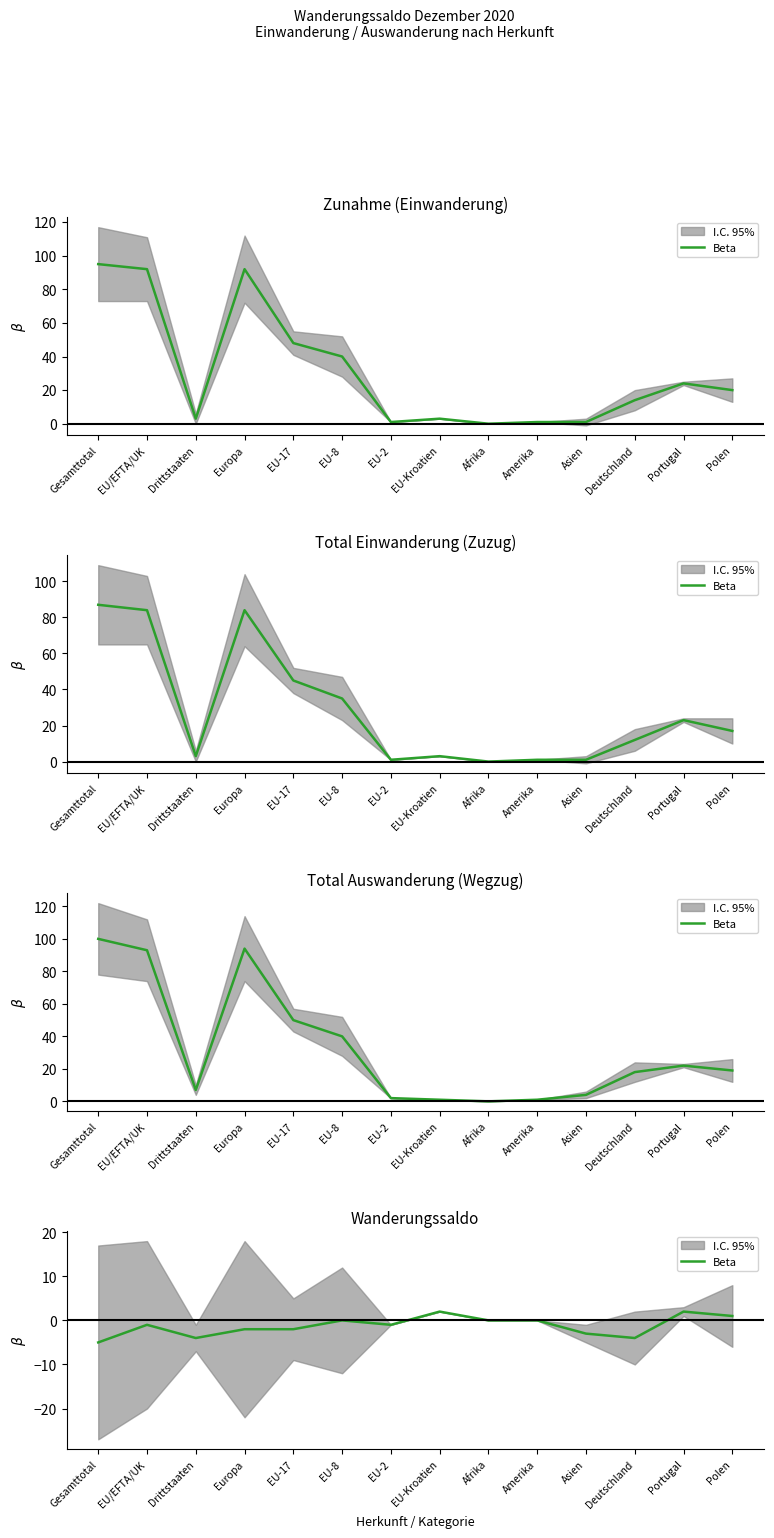

How many values are above zero?

3